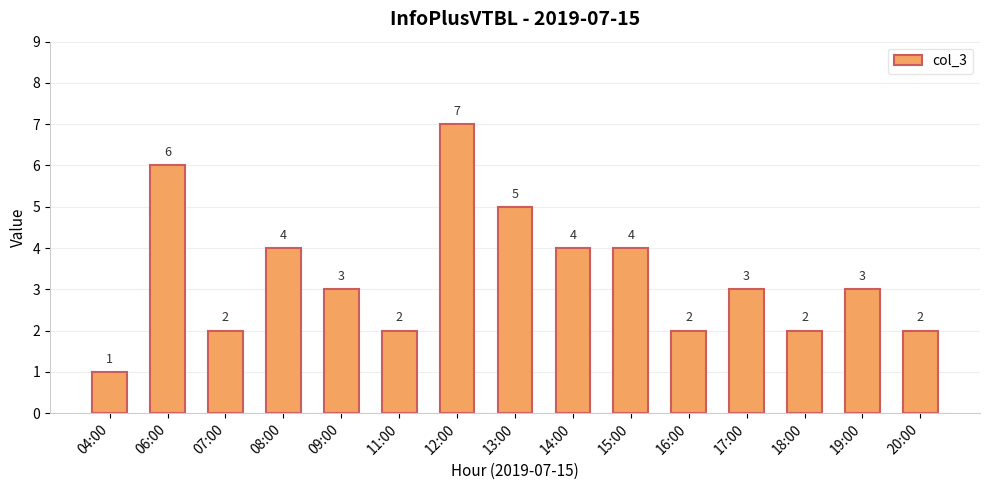

At which category does the chart reach its peak across all series?

12:00